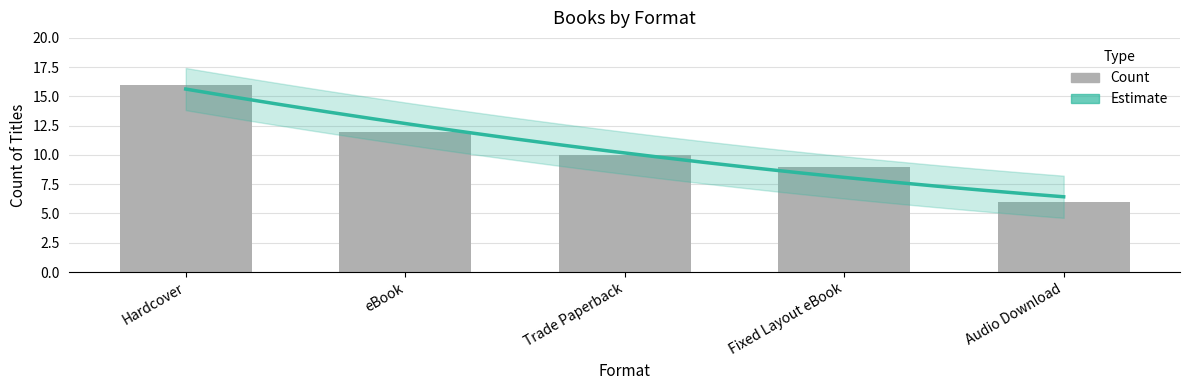

The chart shows a value of 12 at eBook. True or false?

True